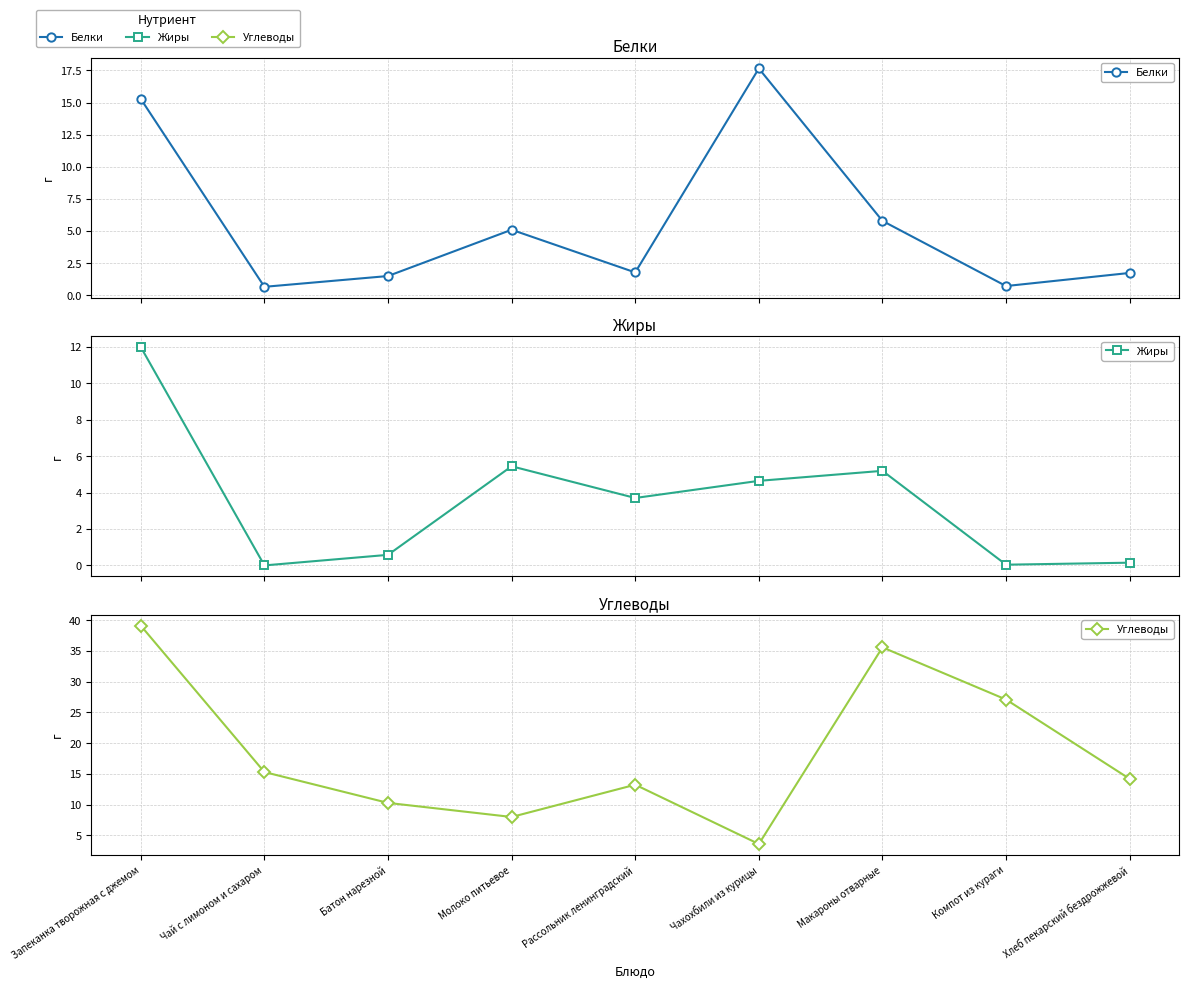

Reading left to right, list all the values displayed in this chart.

Белки: 15.3	0.7	1.5	5.1	1.8	17.6	5.8	0.7	1.7
Жиры: 12.0	0.0	0.6	5.4	3.7	4.6	5.2	0.0	0.1
Углеводы: 39.1	15.3	10.3	8.0	13.2	3.6	35.6	27.1	14.2